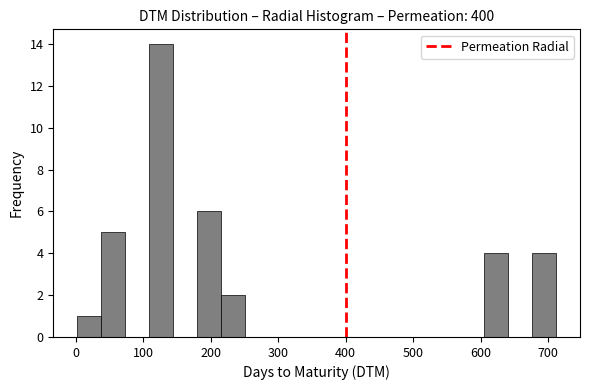

Around what value on the x-axis is the tallest bar? Give the approximate position of its centre, as read against the axis.

130